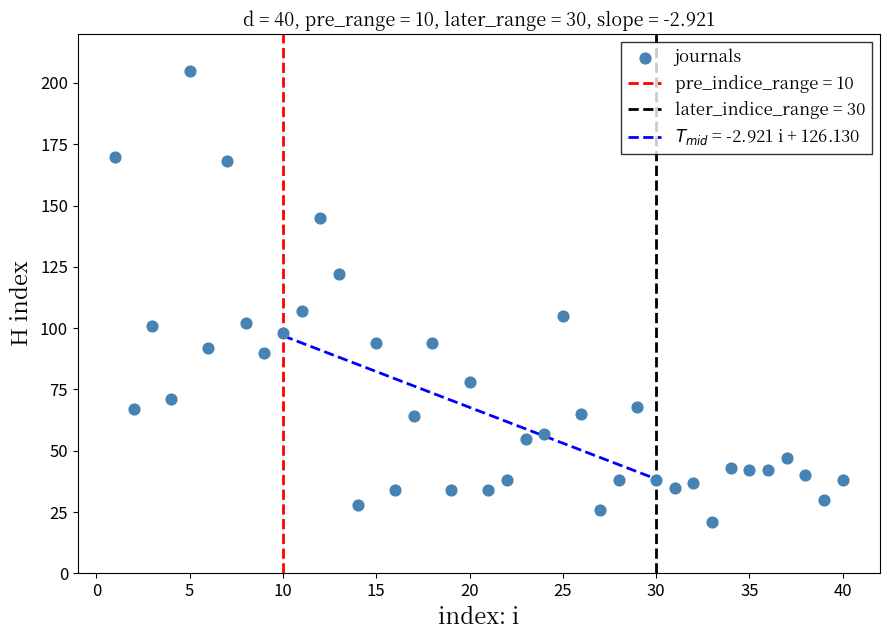

What is the range of Y values (max minus min)?

184